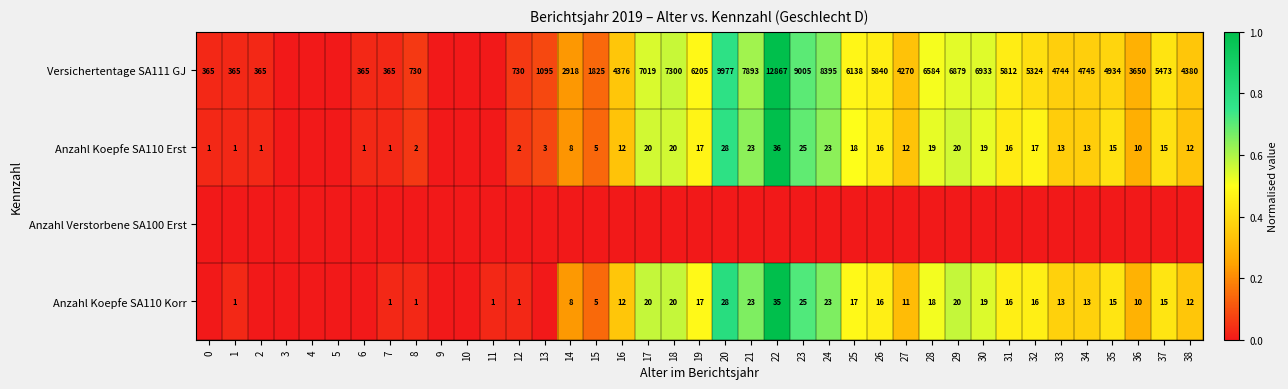

Is the value of Anzahl Koepfe SA110 Korr at 29 greater than the value of Anzahl Koepfe SA110 Erst at 2?

Yes